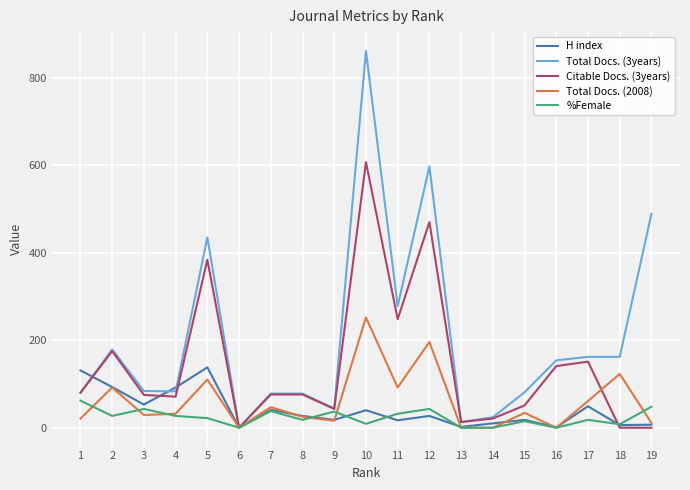

How many series are shown in this chart?

5